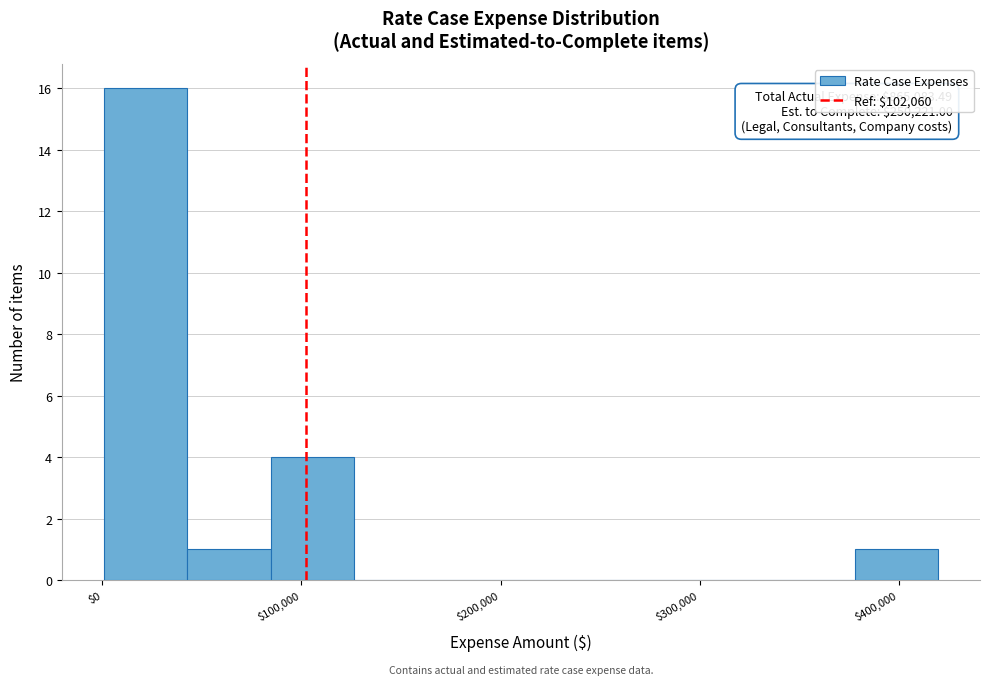

Which range on the x-axis has the tallest bar?

0 to 40000